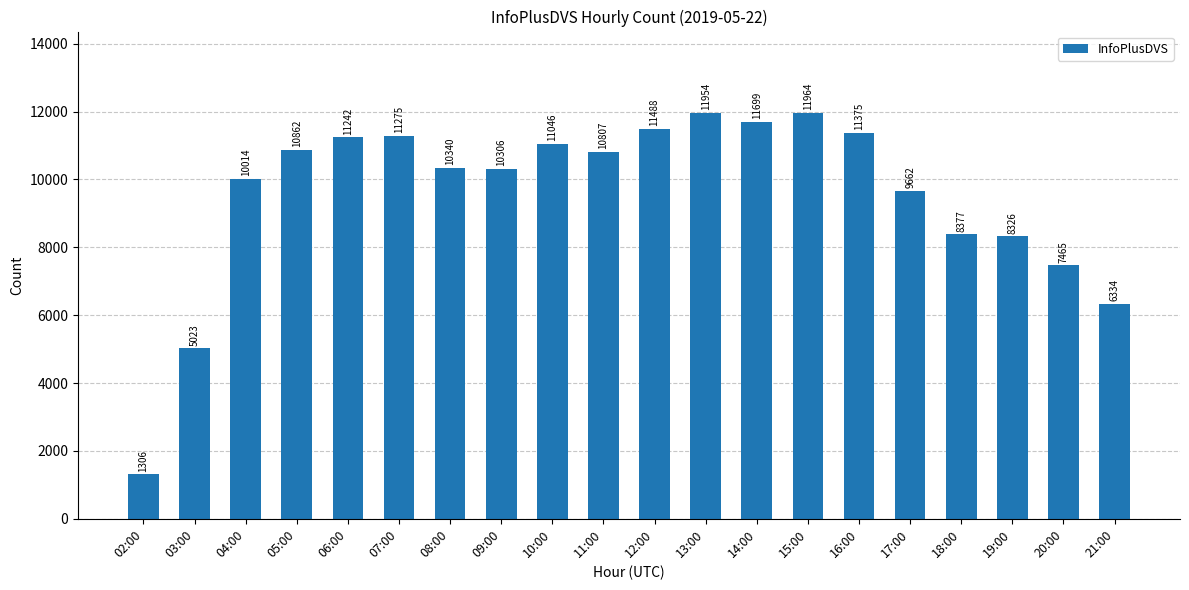

List the labels in order of value, largest first.

15:00, 13:00, 14:00, 12:00, 16:00, 07:00, 06:00, 10:00, 05:00, 11:00, 08:00, 09:00, 04:00, 17:00, 18:00, 19:00, 20:00, 21:00, 03:00, 02:00